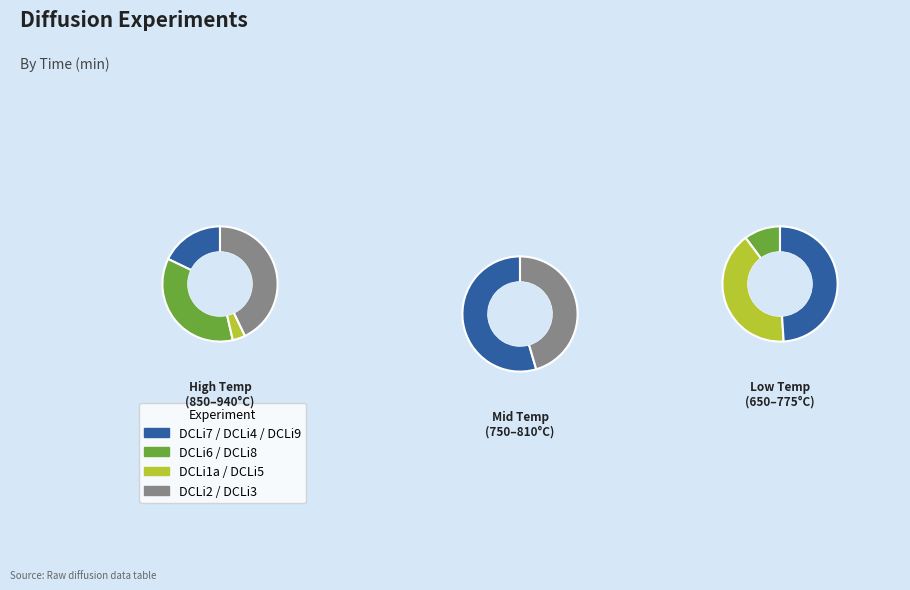

What is the smallest slice in the pie chart?

DCLi1a